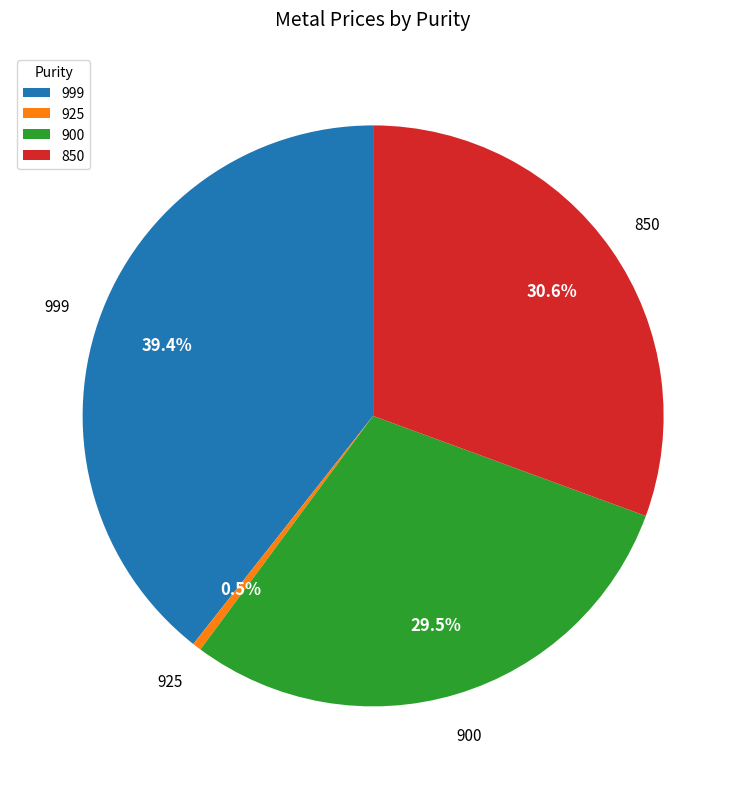

How many slices are in this pie chart?

4